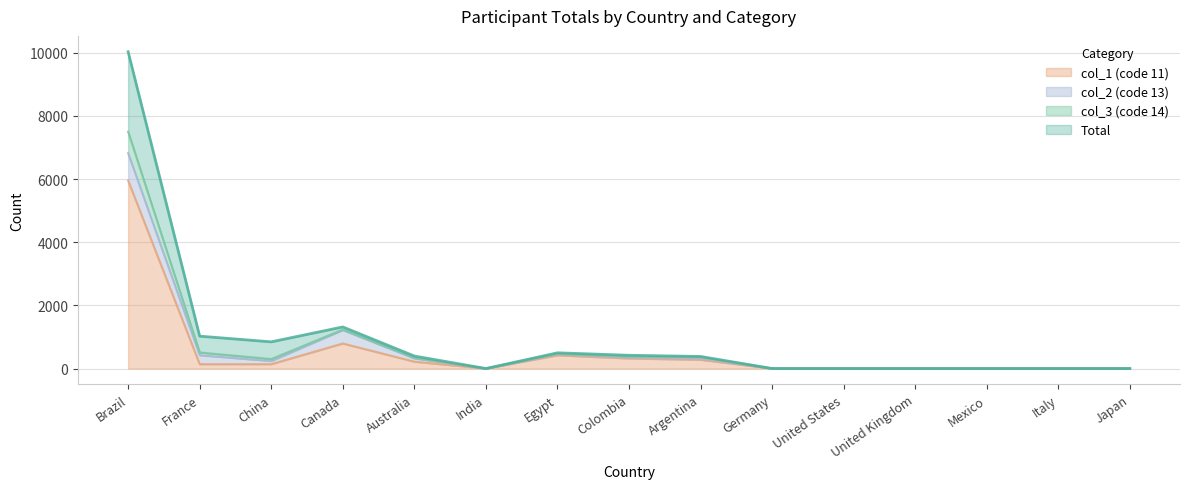

Which category has the lowest value across all series?

India